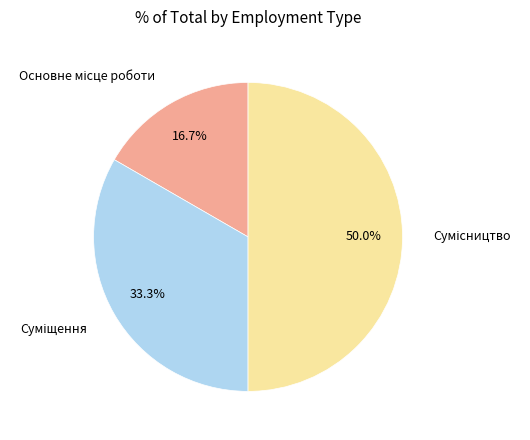

To the nearest percent, what is the average slice percentage?

33%